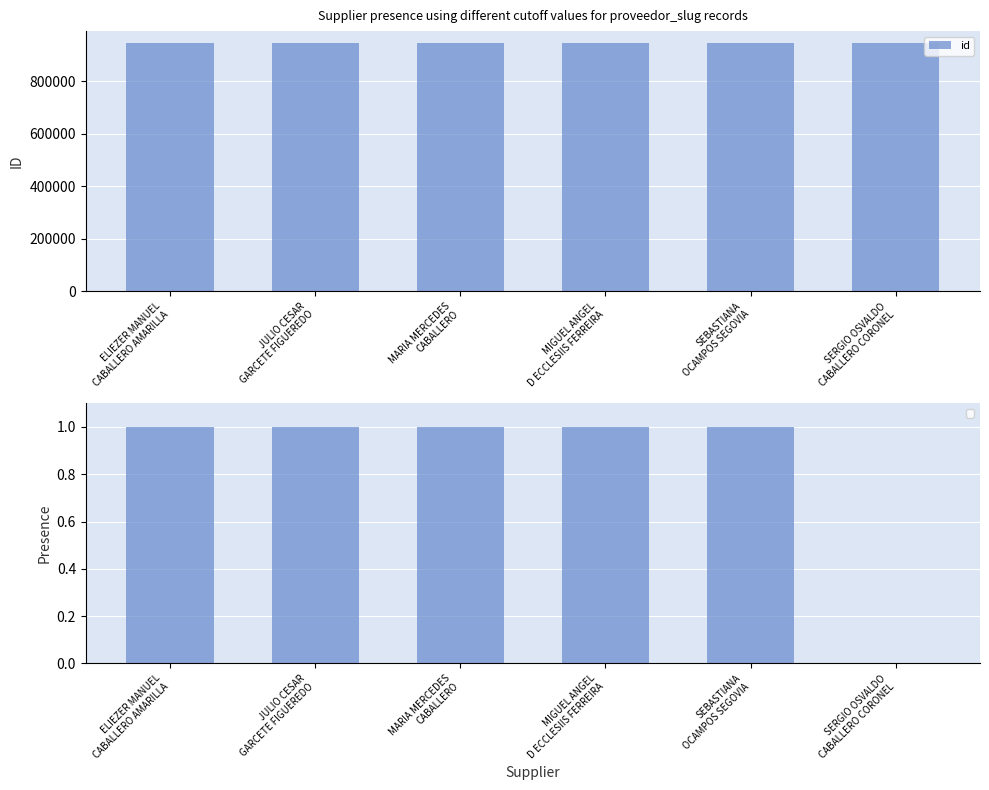

What is the minimum value shown in the chart?

944641